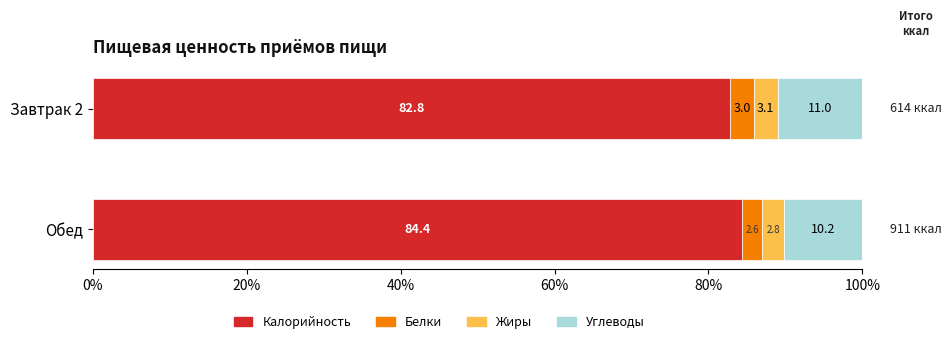

What is the total value across all series at Обед?

100.0